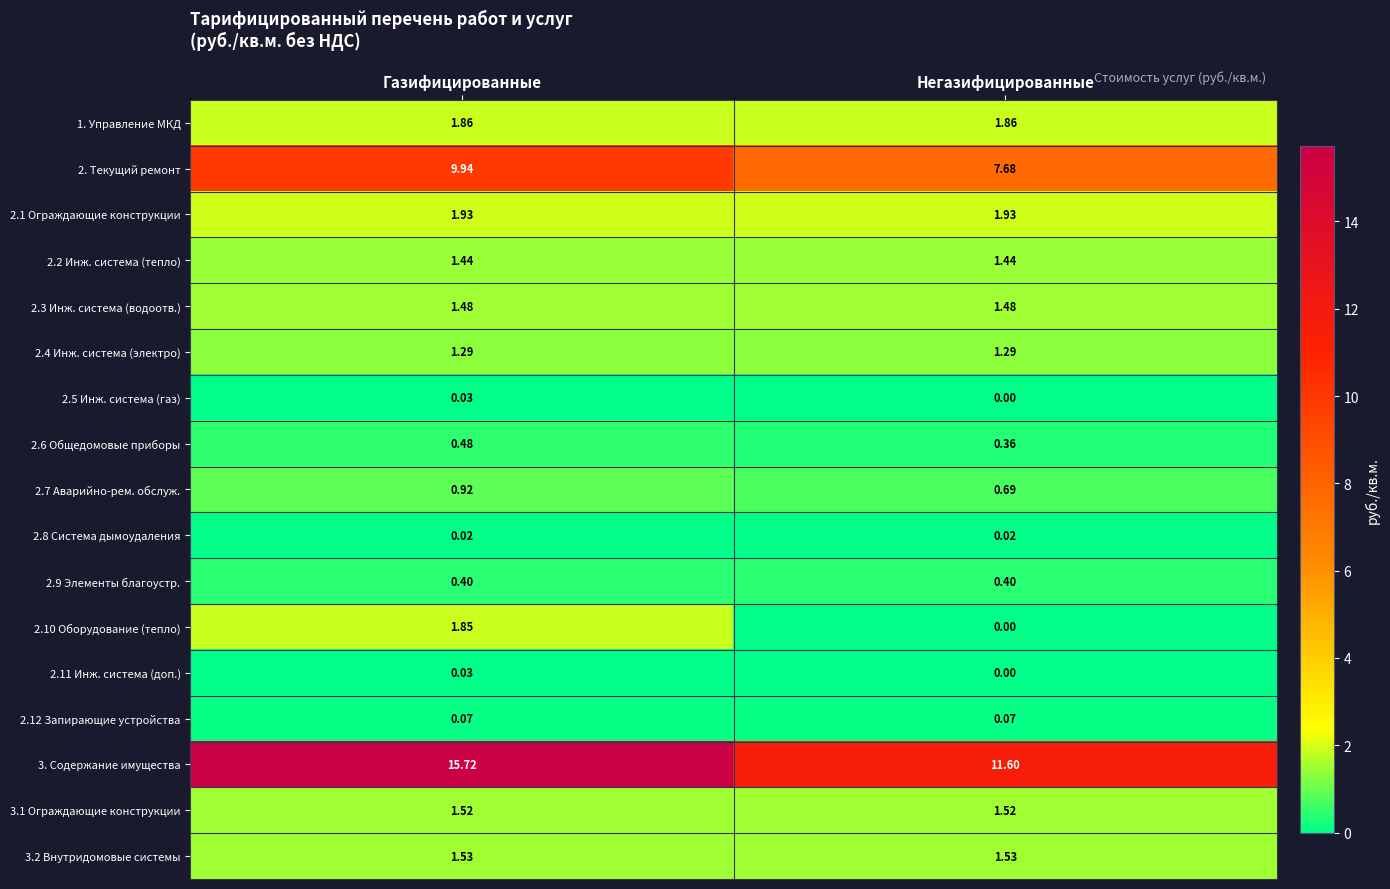

Where does the 2.10 Оборудование (тепло) series first go above 1?

Газифицированные